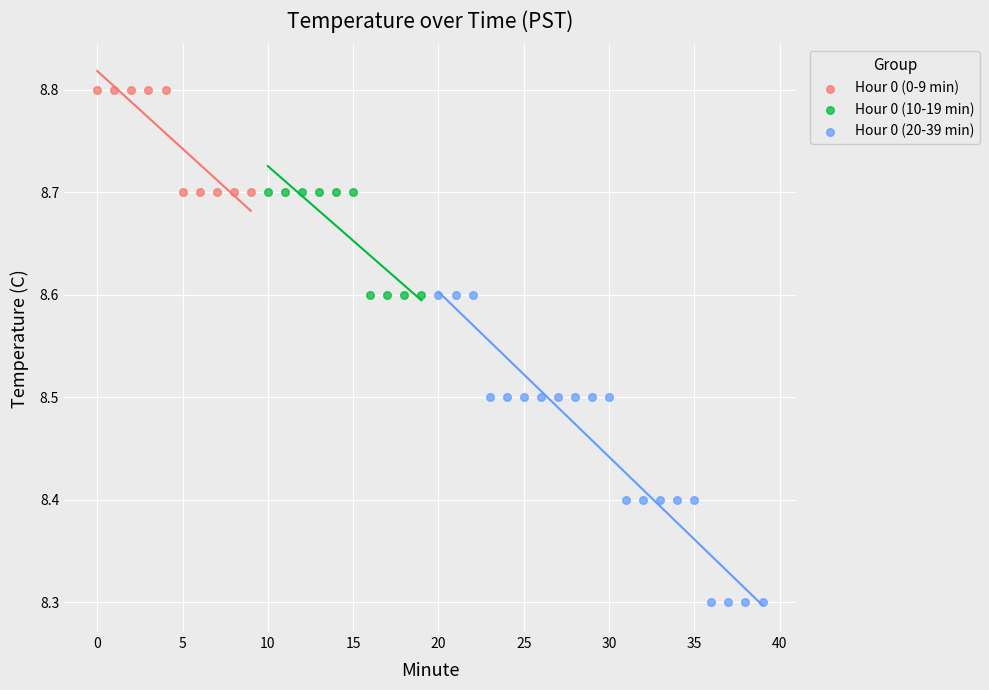

Which series has the widest spread of Y values?

Hour 0 (20-39 min)